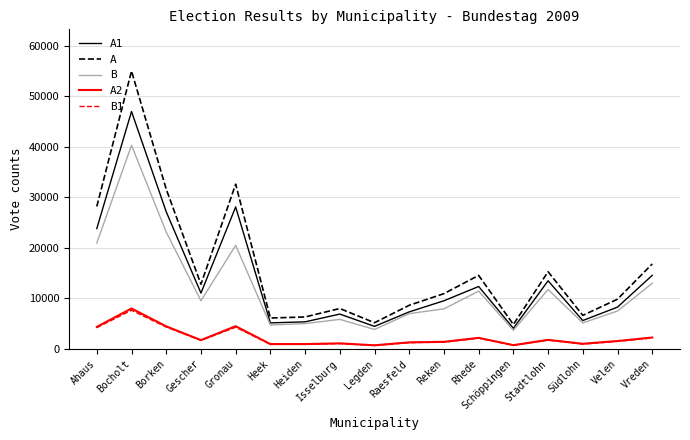

Is this an area chart (filled region under the line)?

No